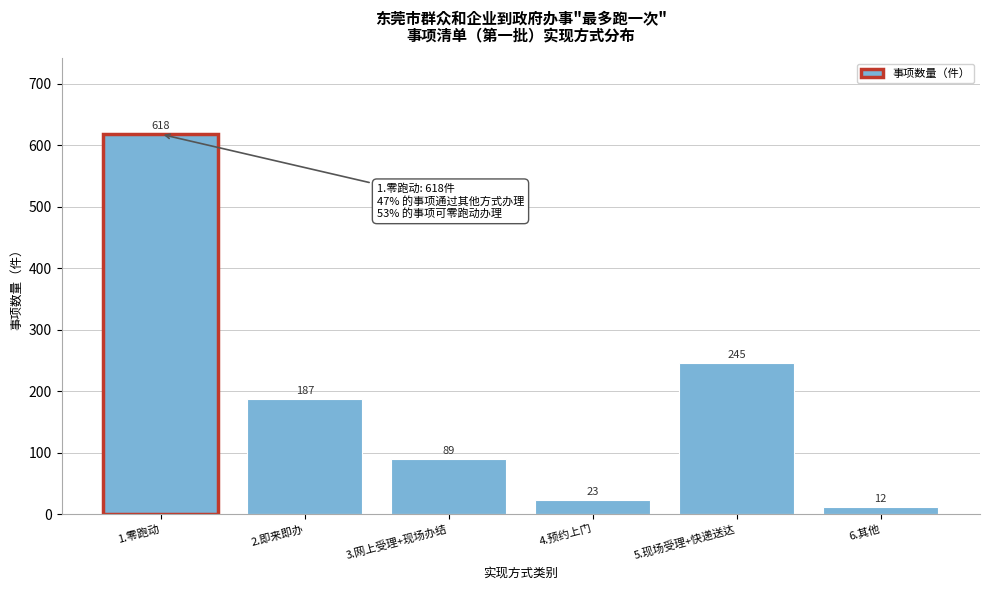

Reading left to right, extract all data points from this chart.

1.零跑动=618	2.即来即办=187	3.网上受理+现场办结=89	4.预约上门=23	5.现场受理+快递送达=245	6.其他=12